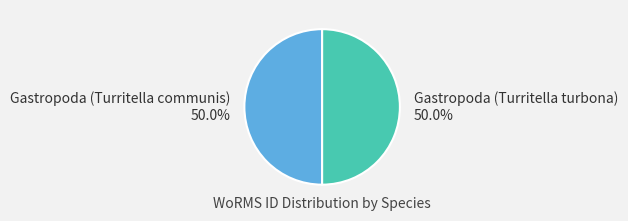

What is the ratio of the value at Gastropoda (Turritella communis) to the value at Gastropoda (Turritella turbona)?

1.0